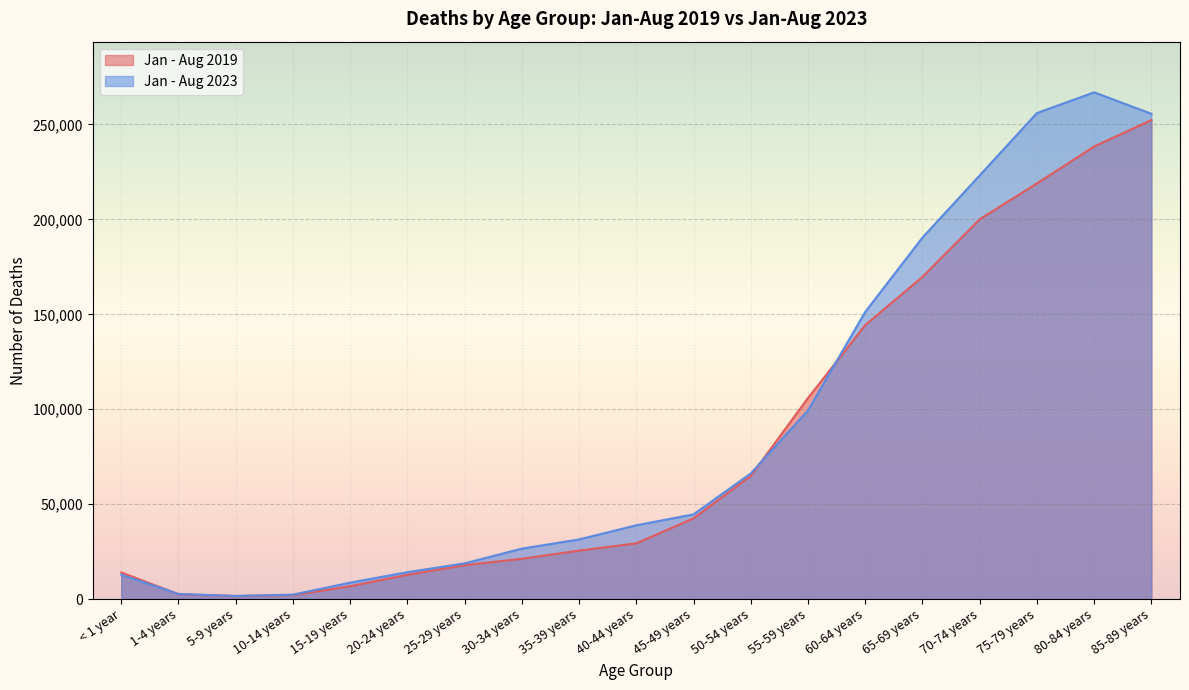

What is the difference between the Jan - Aug 2023 values at 10-14 years and < 1 year?

10475